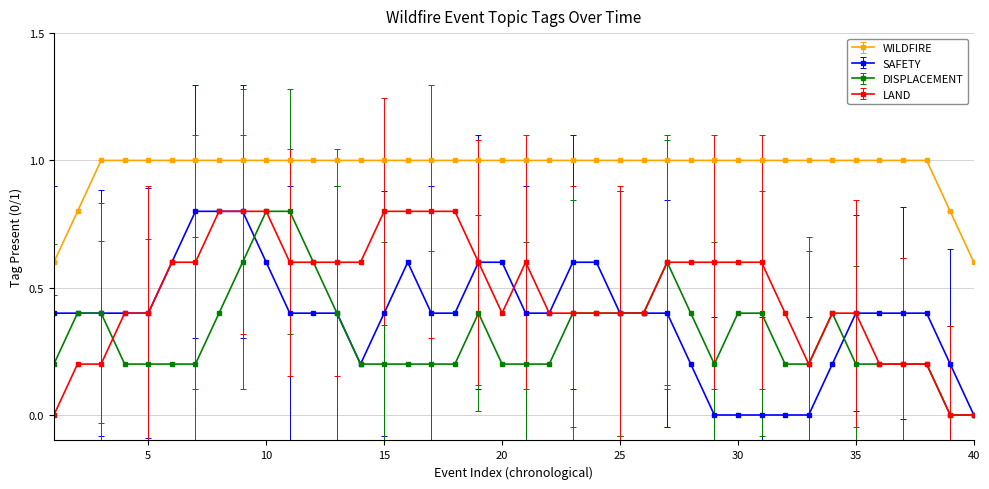

True or false: WILDFIRE and SAFETY cross at least once.

False